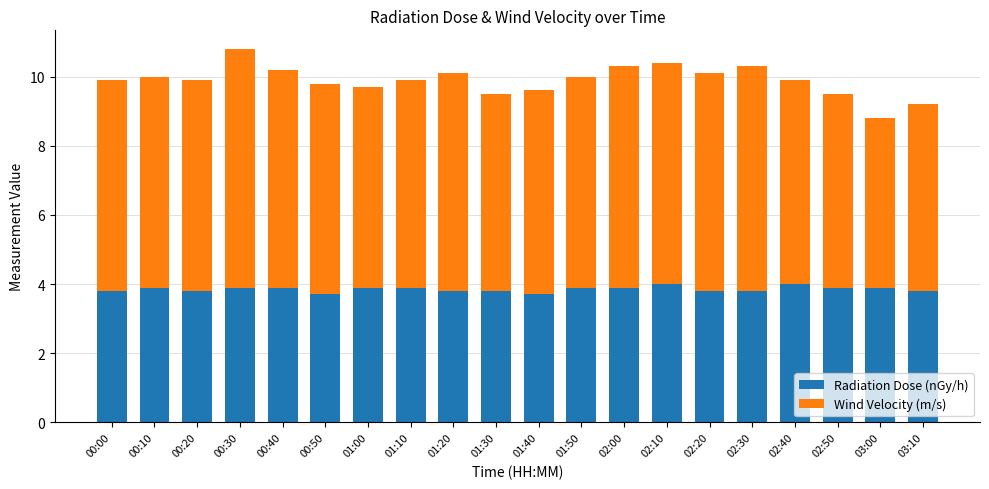

What is the minimum value for Radiation Dose (nGy/h)?

3.7